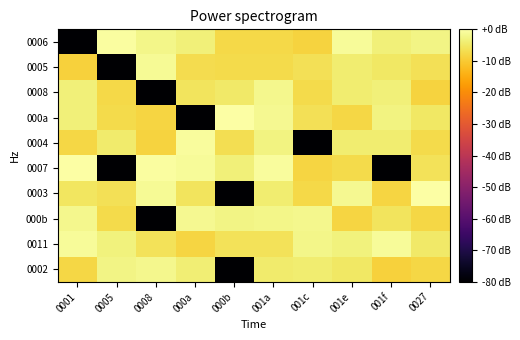

Which series changed the most between 000b and 001e?

0003